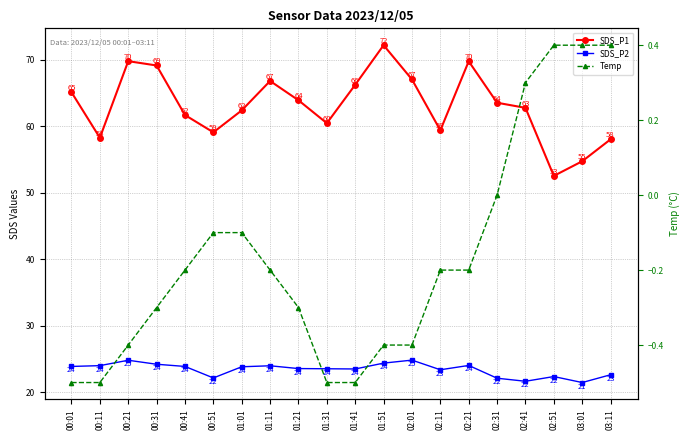

How many data points in Temp are above 0?

4